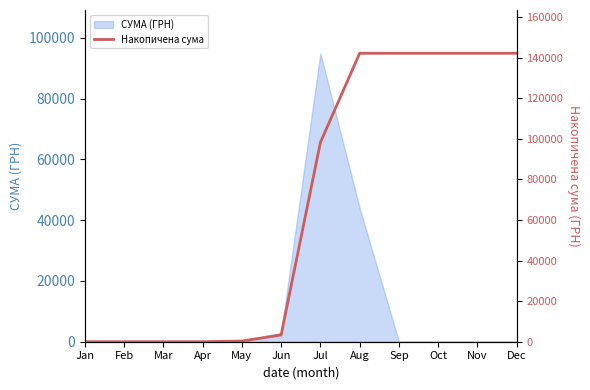

Reading left to right, list all the values displayed in this chart.

Jan=0.0	Feb=0.0	Mar=0.0	Apr=0.0	May=330.0	Jun=3315.6	Jul=98193.8	Aug=142137.2	Sep=142137.2	Oct=142137.2	Nov=142137.2	Dec=142137.2